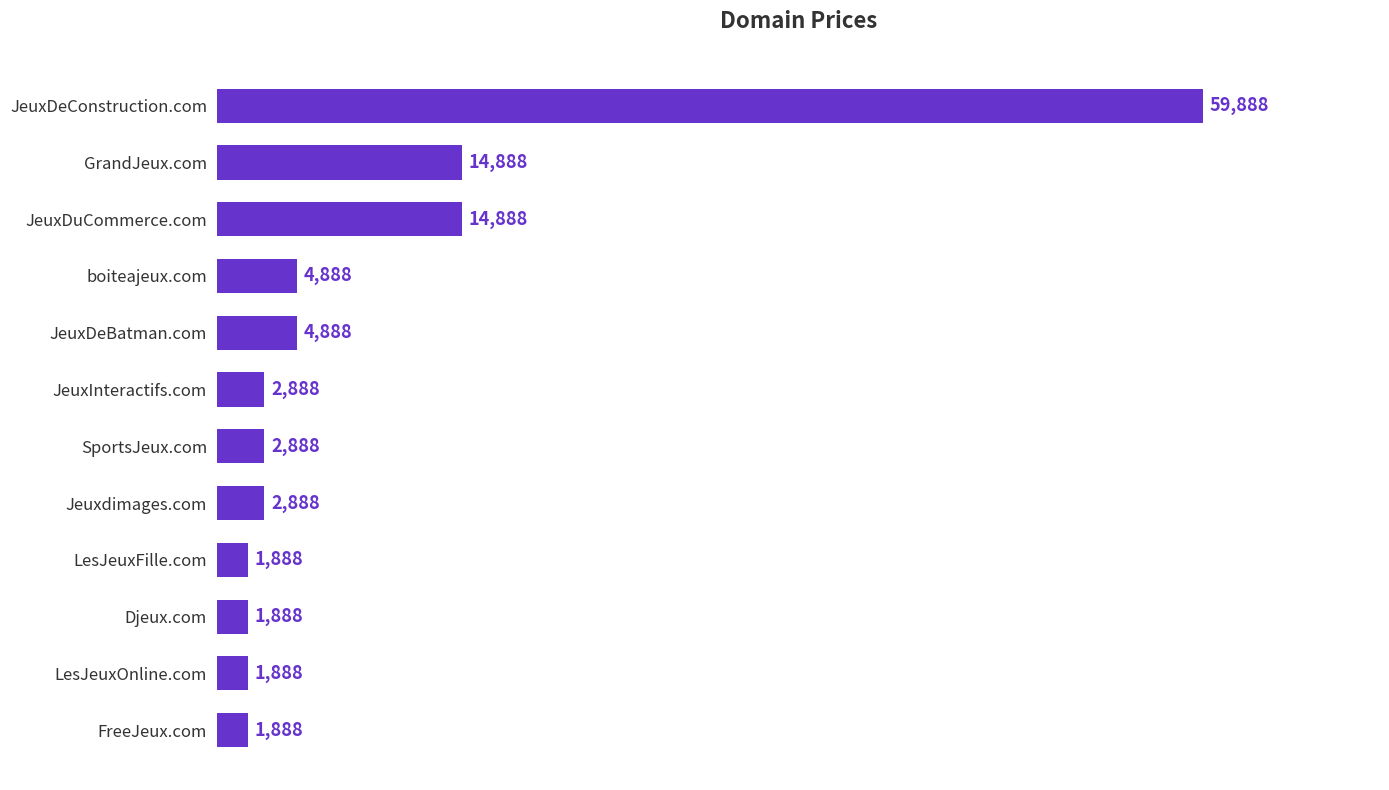

Reading bottom to top, transcribe all the data shown in this chart.

FreeJeux.com=1888	LesJeuxOnline.com=1888	Djeux.com=1888	LesJeuxFille.com=1888	Jeuxdimages.com=2888	SportsJeux.com=2888	JeuxInteractifs.com=2888	JeuxDeBatman.com=4888	boiteajeux.com=4888	JeuxDuCommerce.com=14888	GrandJeux.com=14888	JeuxDeConstruction.com=59888